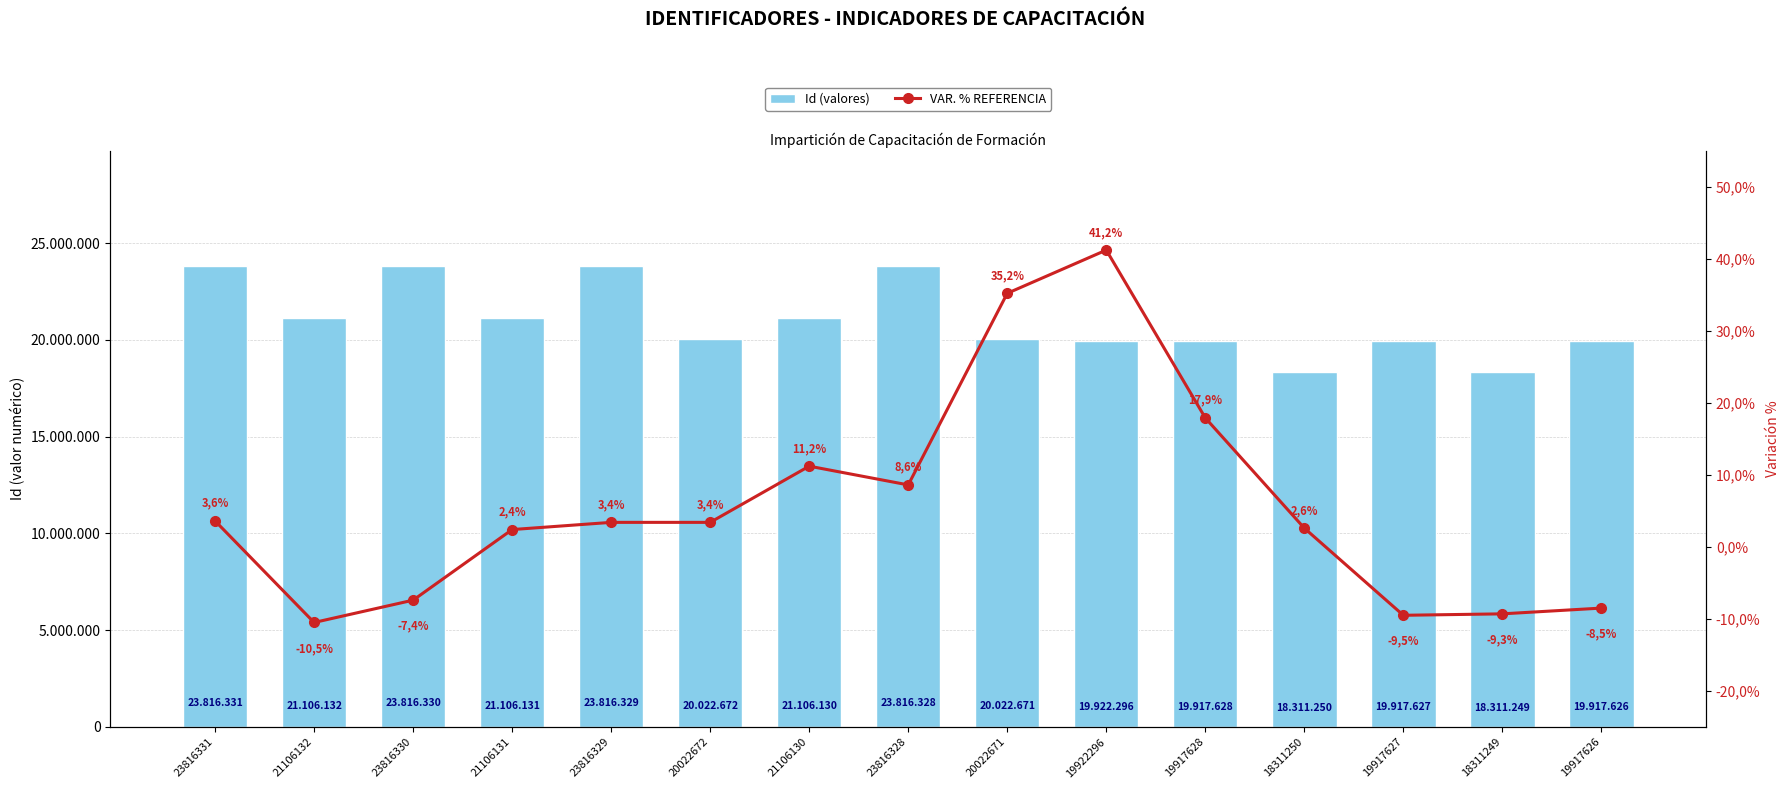

Which series has the largest range (max minus min)?

Id (valores)